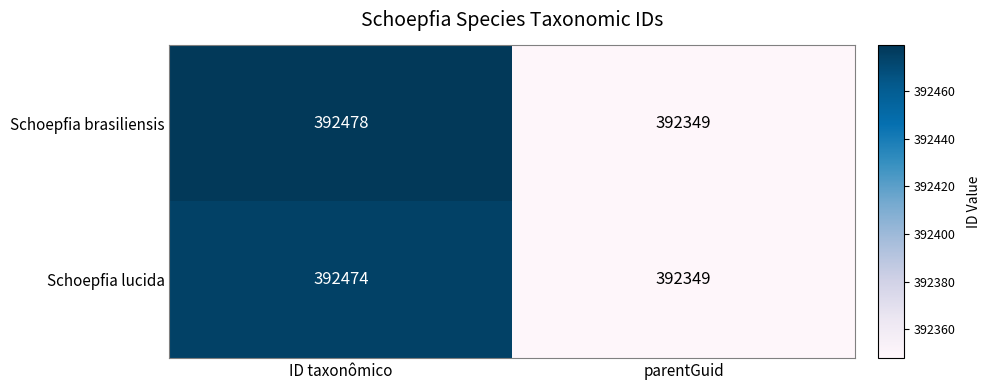

Which series has the largest total across all categories?

Schoepfia brasiliensis